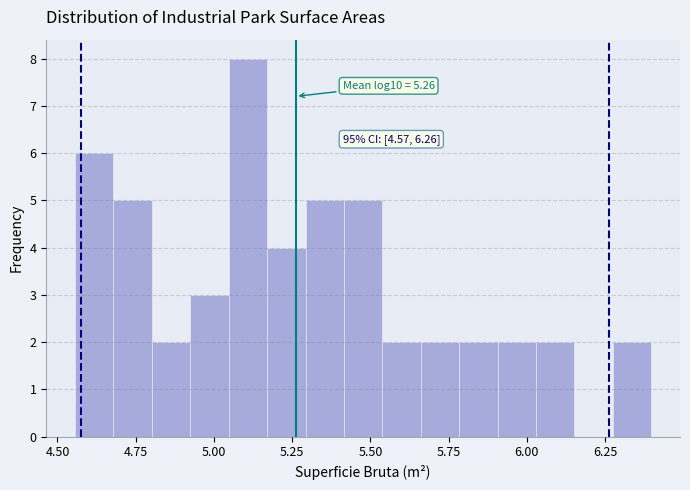

Read against the x-axis, roughly where is the centre of the tallest bar?

5.10